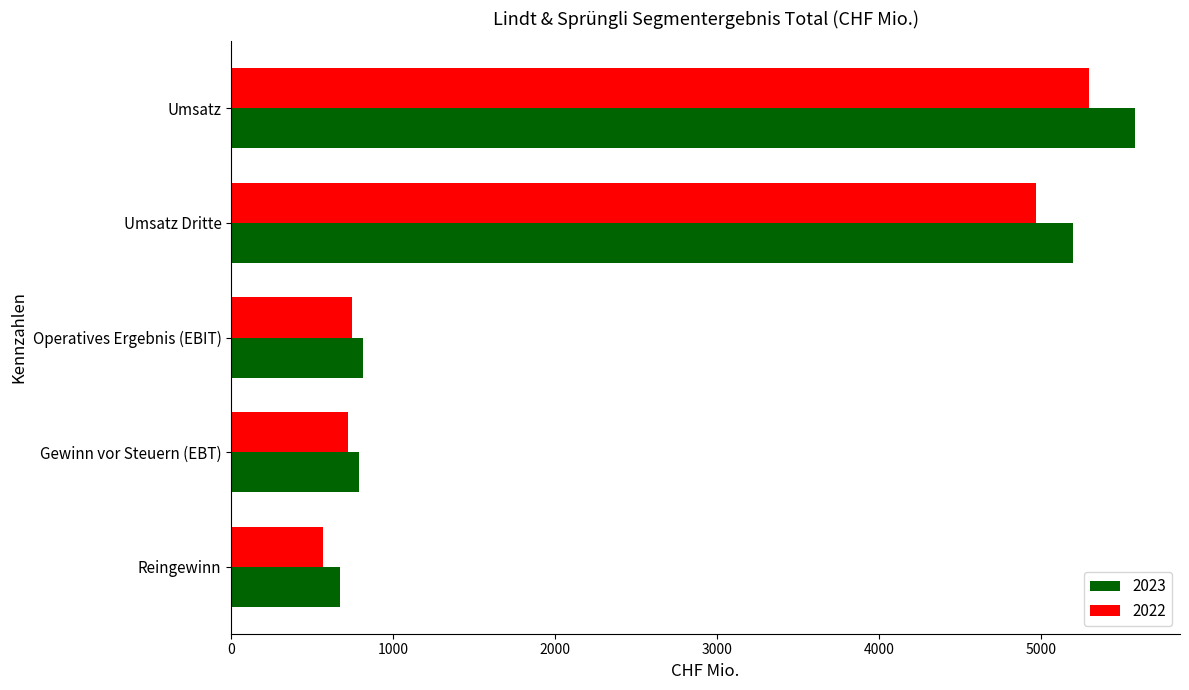

The 2023 series shows 671.4 at Reingewinn. True or false?

True